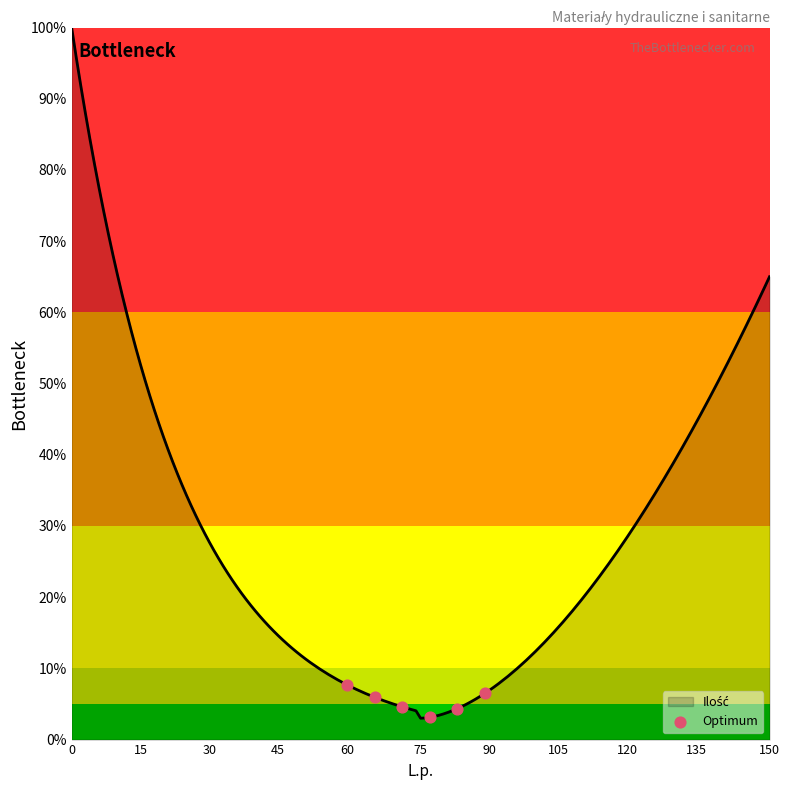

What is the difference between the maximum and minimum values?

97.0